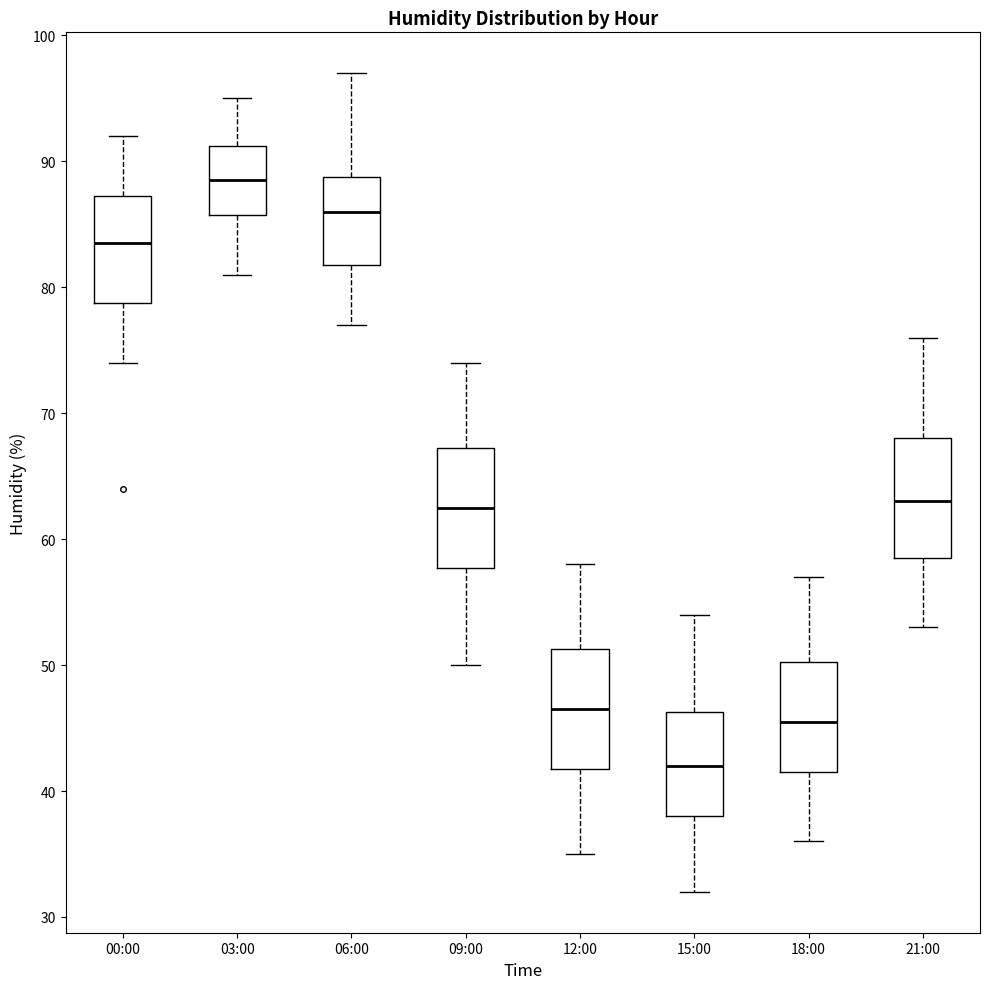

Which box has the highest median line?

03:00